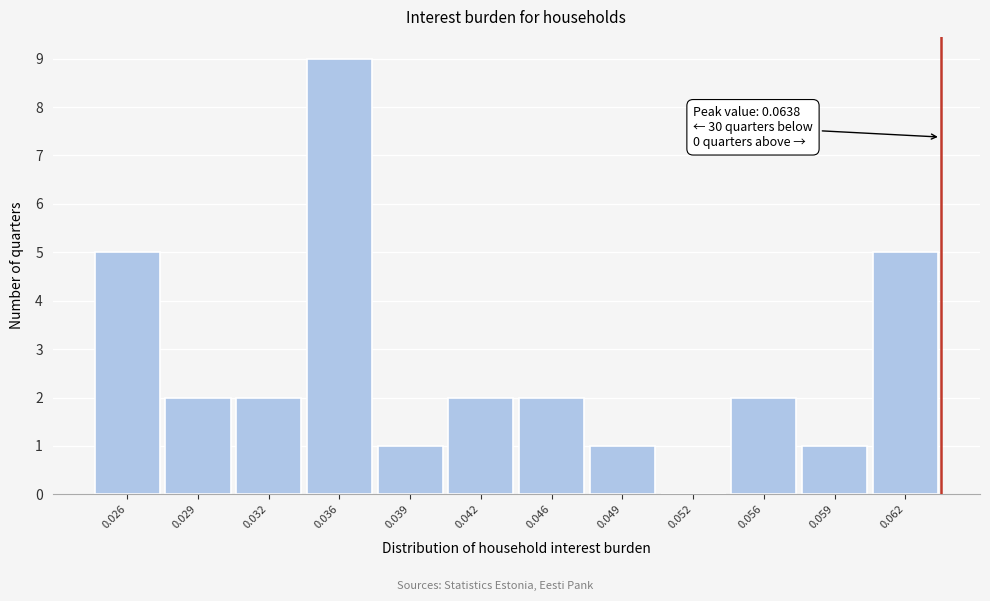

Reading left to right, extract all data points from this chart.

0.026=5	0.029=2	0.032=2	0.036=9	0.039=1	0.042=2	0.046=2	0.049=1	0.052=0	0.056=2	0.059=1	0.062=5